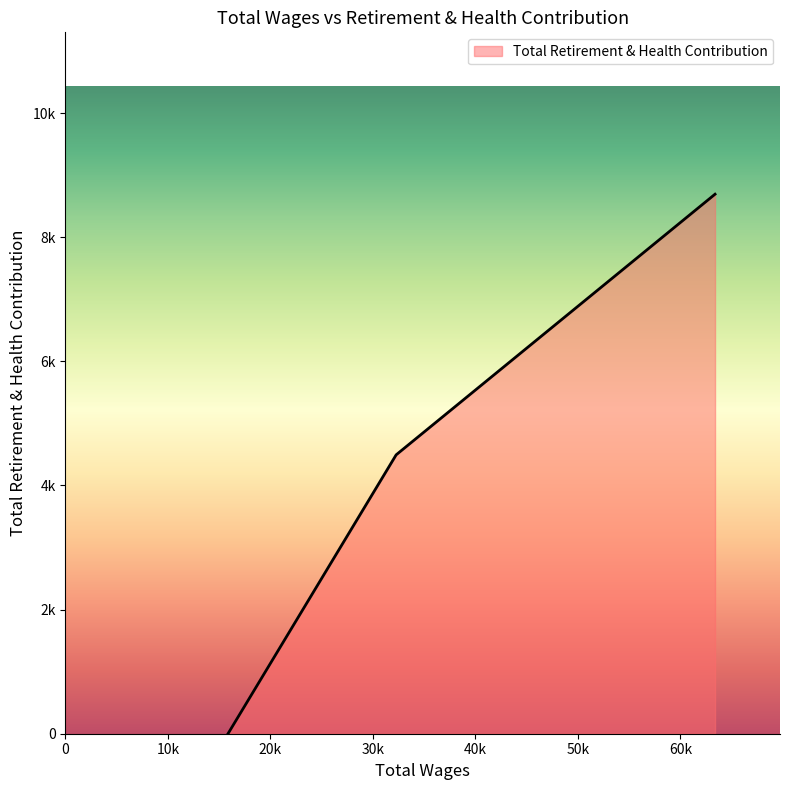

Rank the categories by value from lowest to highest.

63372.0, 32265.0, 15861.0